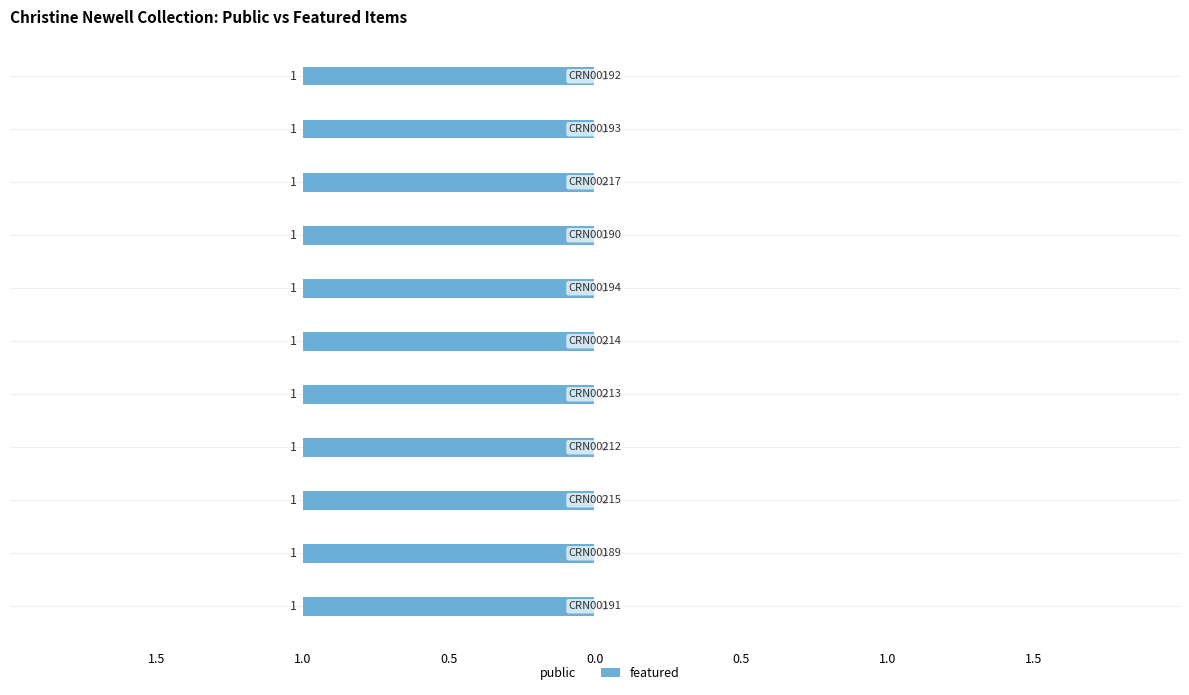

Reading left to right, extract all data points from this chart.

public: London Road, Paths & Tracks, Snow (CRN00191)=1	London Road, Paths & Tracks, Snow (CRN00189)=1	Butts Lane, Cattle, Landscape (CRN00215)=1	Agricultural building, Farmhouse (CRN00212)=1	Agricultural building, Farmhouse (CRN00213)=1	Landscape, London Road, Lumbutts (CRN00214)=1	London Road, Paths & Tracks, Snow (CRN00194)=1	London Road, Paths & Tracks, Snow (CRN00190)=1	Farmhouse, London Road, Lumbutts (CRN00217)=1	London Road, Paths & Tracks, Snow (CRN00193)=1	London Road, Paths & Tracks, Snow (CRN00192)=1
featured: London Road, Paths & Tracks, Snow (CRN00191)=0	London Road, Paths & Tracks, Snow (CRN00189)=0	Butts Lane, Cattle, Landscape (CRN00215)=0	Agricultural building, Farmhouse (CRN00212)=0	Agricultural building, Farmhouse (CRN00213)=0	Landscape, London Road, Lumbutts (CRN00214)=0	London Road, Paths & Tracks, Snow (CRN00194)=0	London Road, Paths & Tracks, Snow (CRN00190)=0	Farmhouse, London Road, Lumbutts (CRN00217)=0	London Road, Paths & Tracks, Snow (CRN00193)=0	London Road, Paths & Tracks, Snow (CRN00192)=0